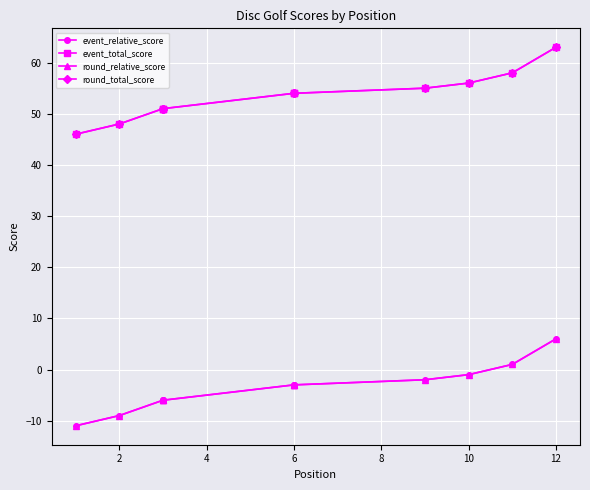

Which series has the largest range (max minus min)?

event_relative_score